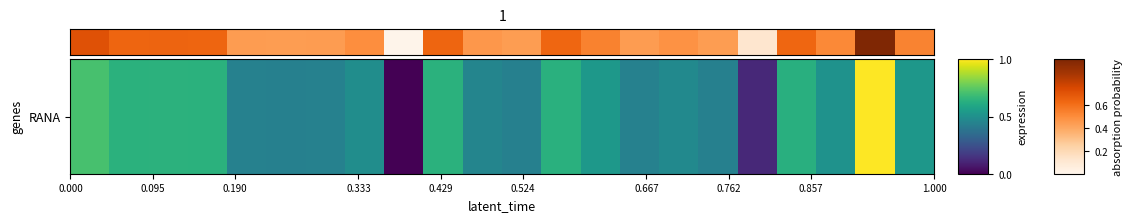

What is the difference between the maximum and second lowest values?

0.9